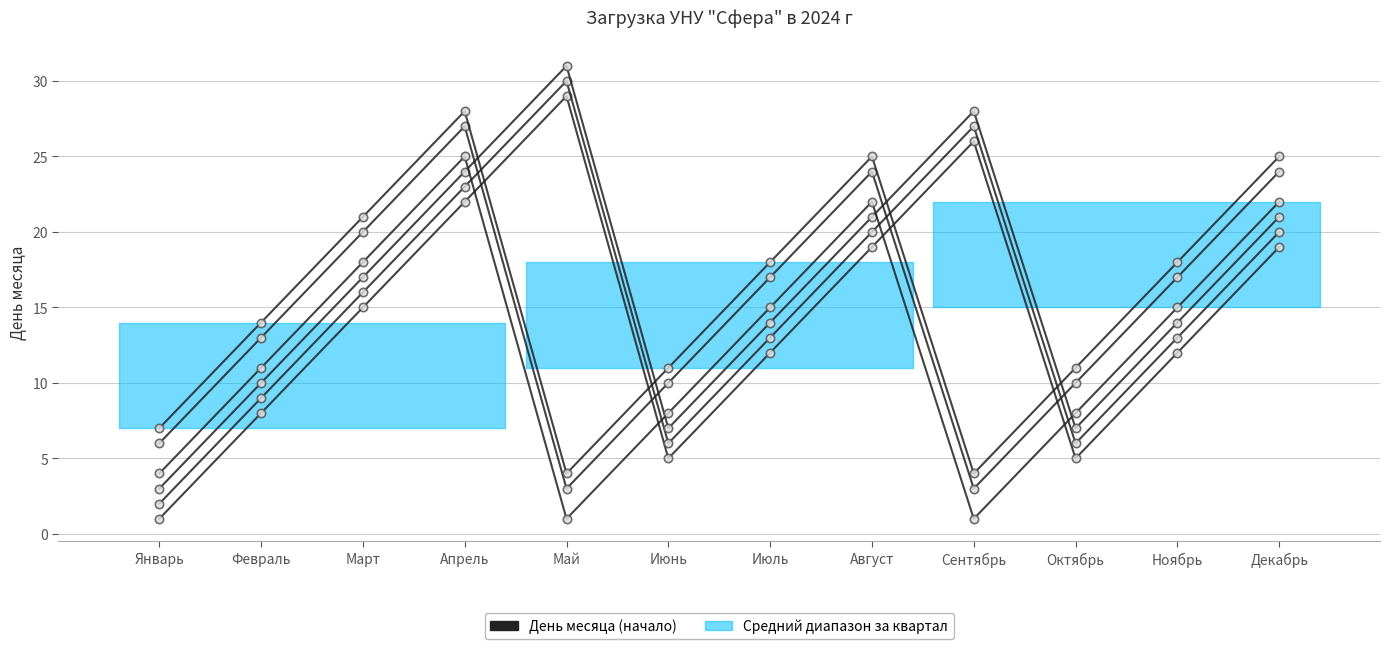

Reading left to right, extract all data points from this chart.

Понедельник: 6	13	20	27	3	10	17	24	3	10	17	24
Вторник: 7	14	21	28	4	11	18	25	4	11	18	25
Среда: 1	8	15	22	29	5	12	19	26	5	12	19
Четверг: 2	9	16	23	30	6	13	20	27	6	13	20
Пятница: 3	10	17	24	31	7	14	21	28	7	14	21
Суббота: 4	11	18	25	1	8	15	22	1	8	15	22